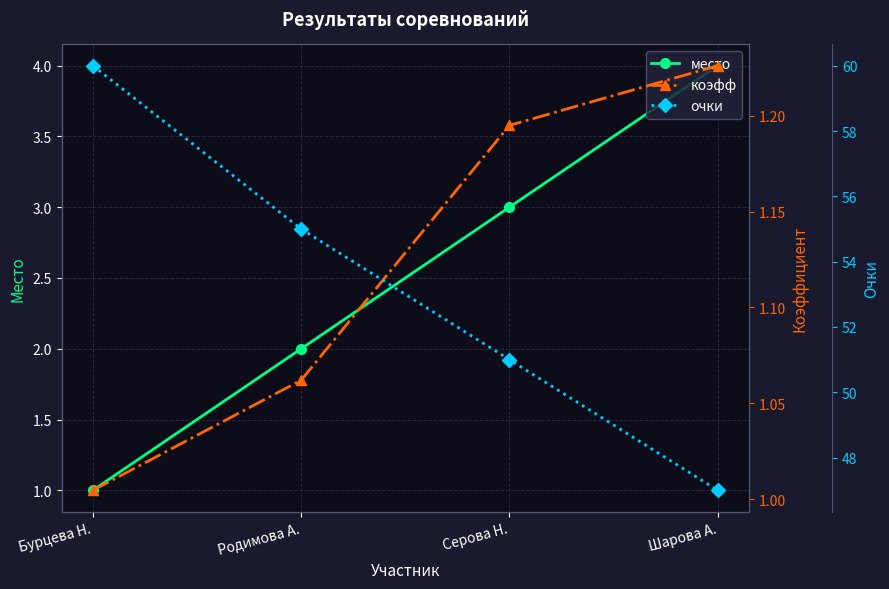

Which series has the largest total across all categories?

очки